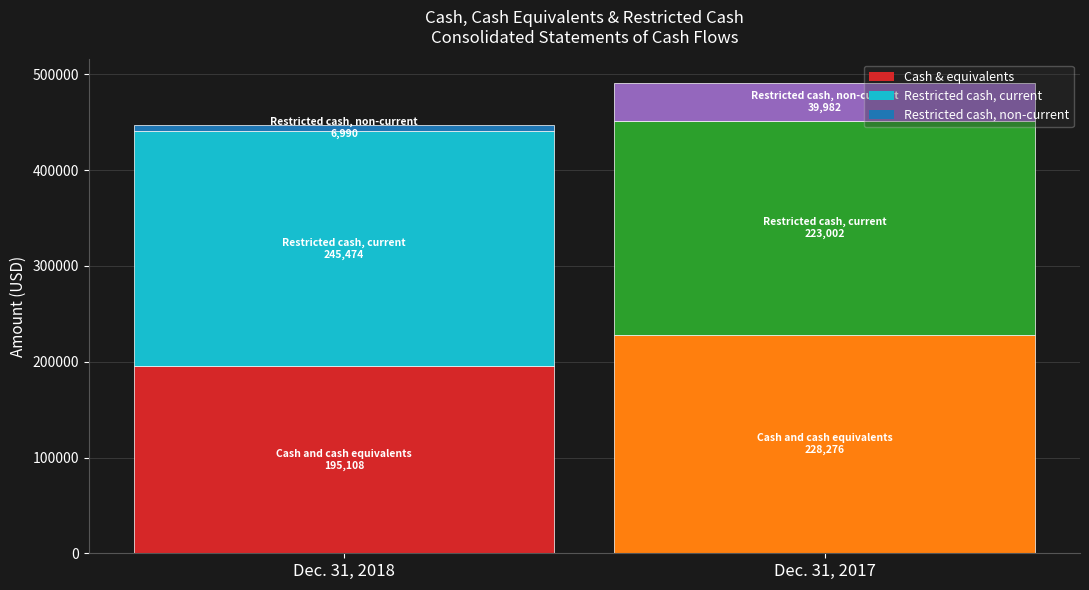

Where does the Dec. 31, 2018 series first go above 195108?

Restricted cash, current